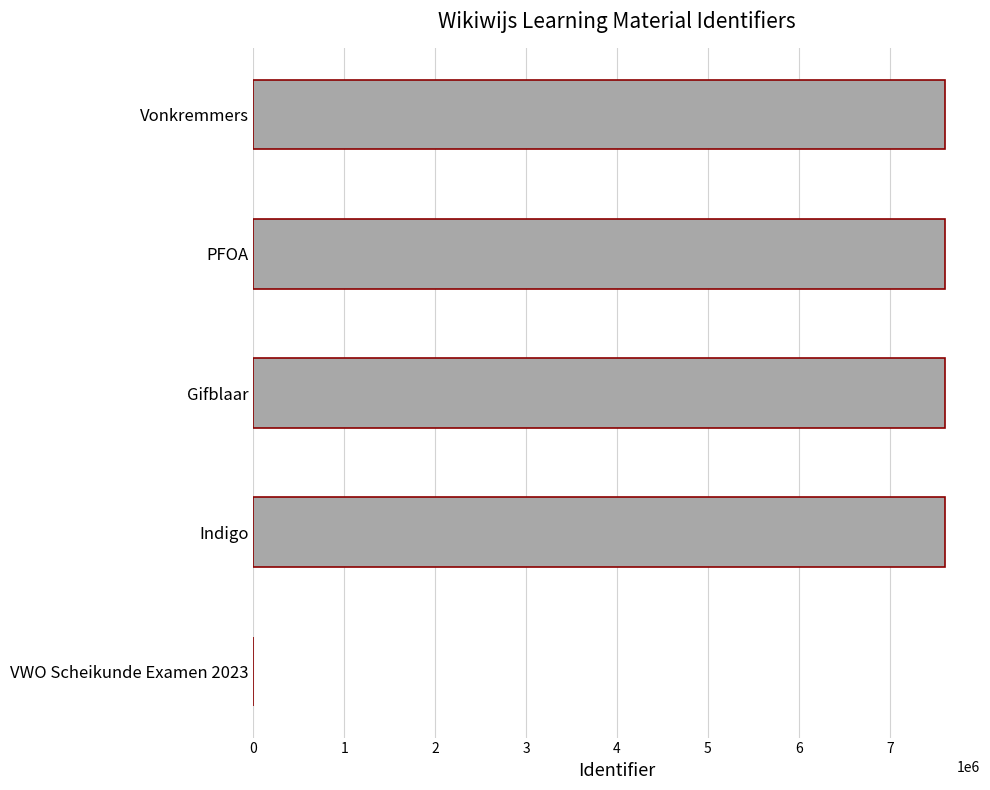

What is the average value?

6089493